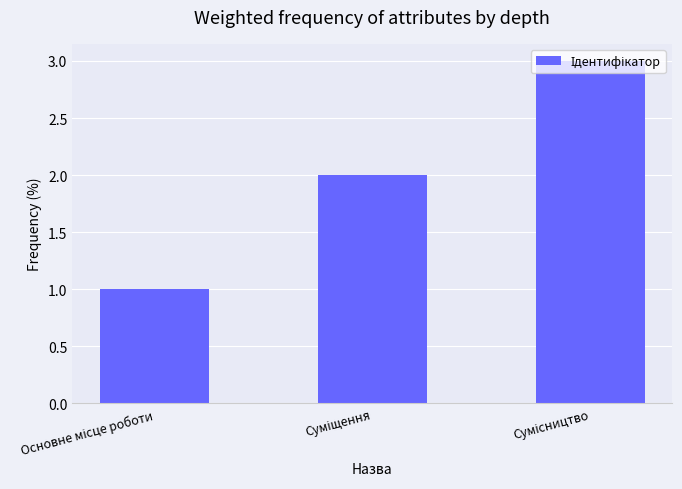

What is the greatest value displayed?

3